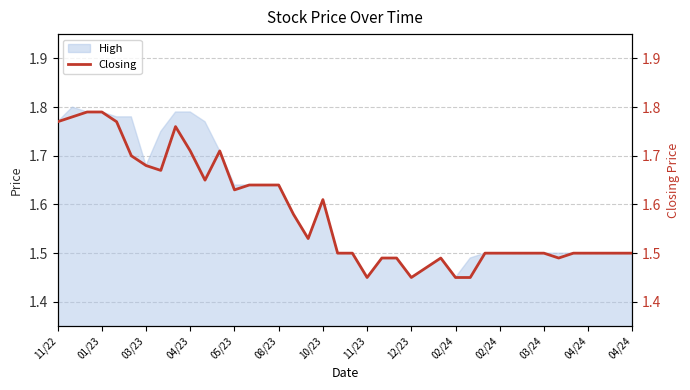

What is the minimum value shown in the chart?

1.4